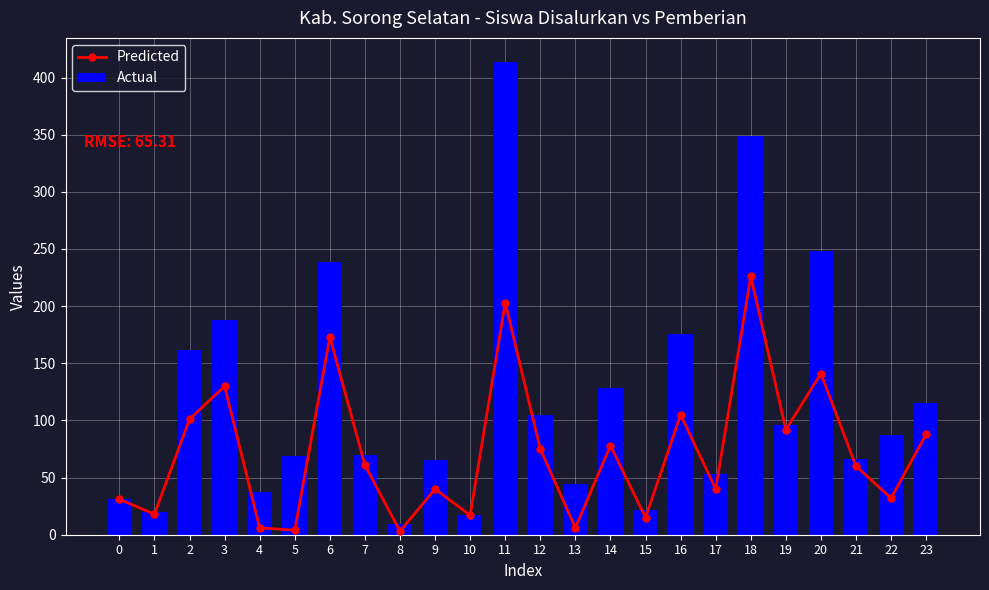

Read the Actual value at 13, to the nearest 50.

50